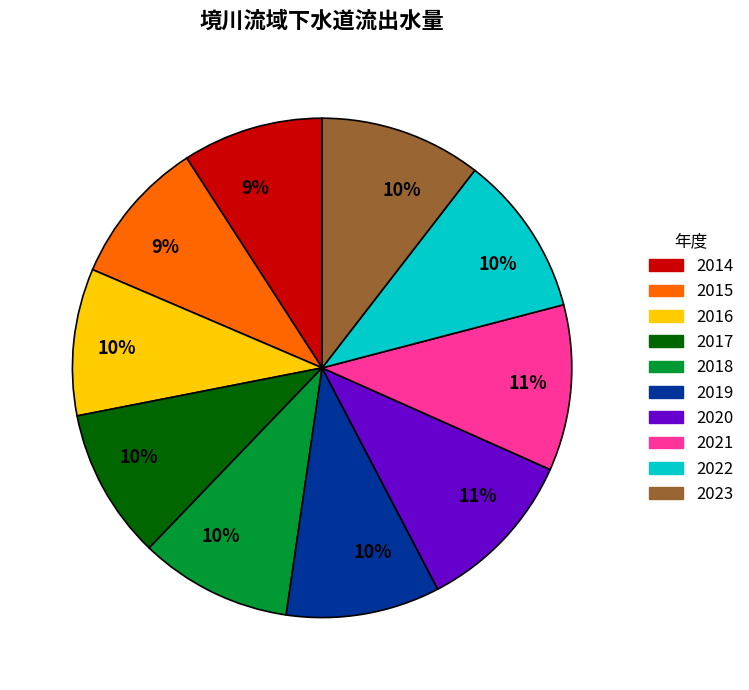

To the nearest percent, what is the combined percentage of 2019 and 2020?

21%